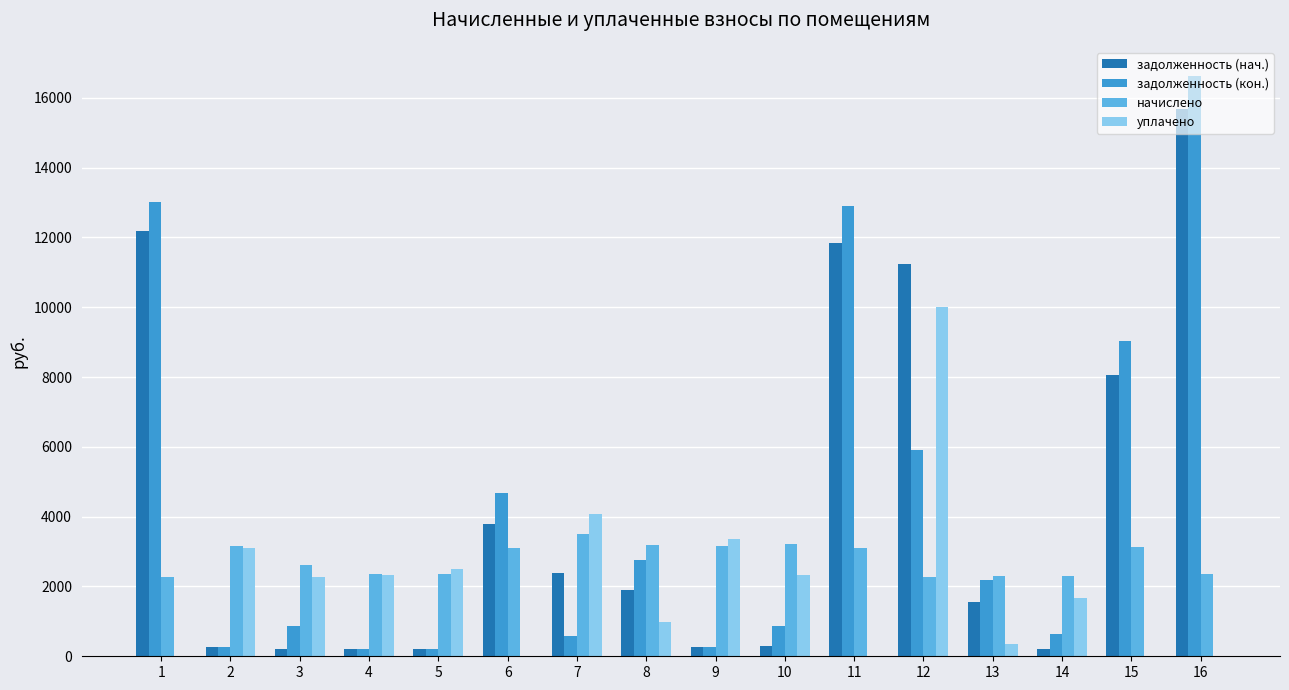

How many groups of bars are there?

16